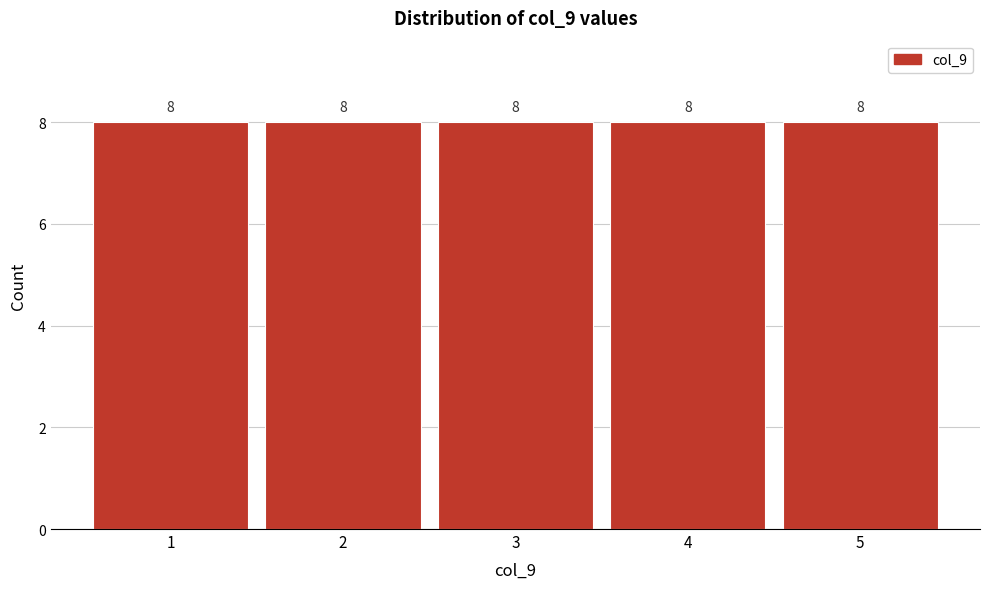

How tall is the bar that spans 3.5 to 4.5 on the x-axis?

8